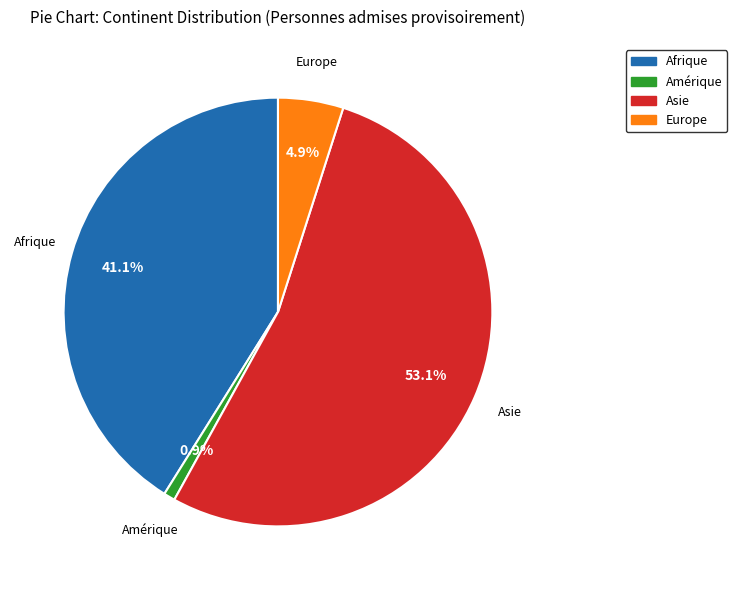

Rank the categories by value from highest to lowest.

Asie, Afrique, Europe, Amérique